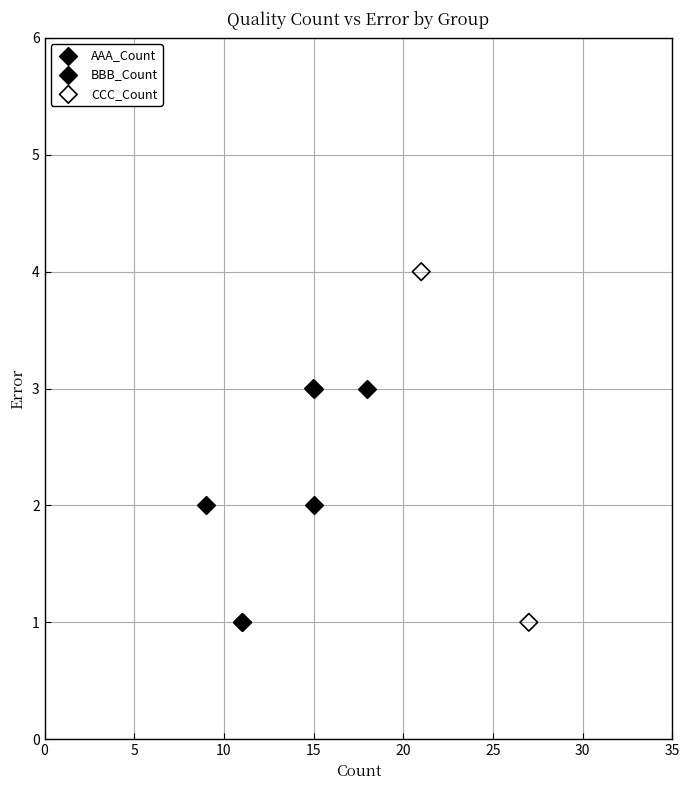

Which series has the widest spread of Y values?

CCC_Count